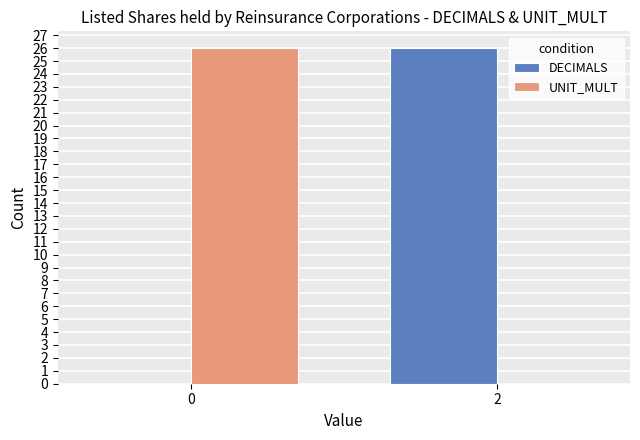

Reading right to left, list all the values displayed in this chart.

DECIMALS: 2=26	0=0
UNIT_MULT: 2=0	0=26